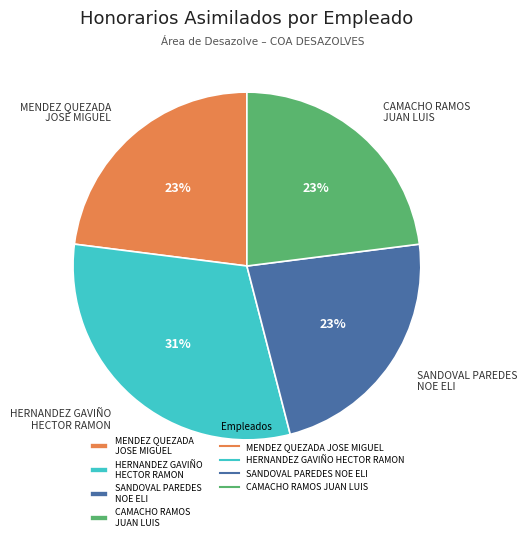

Combined, do CAMACHO RAMOS JUAN LUIS and SANDOVAL PAREDES NOE ELI account for over 50%?

No